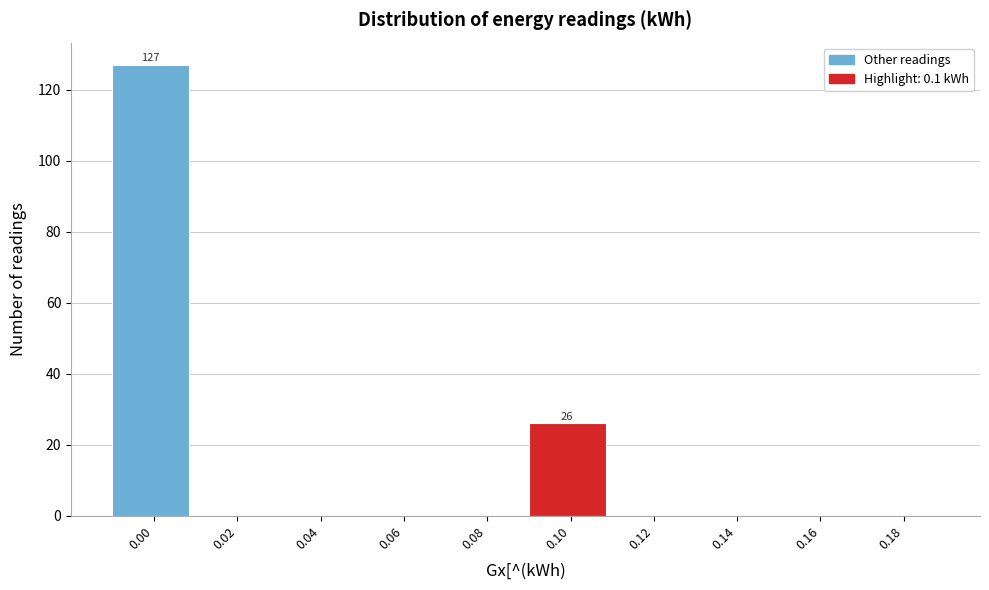

Reading right to left, transcribe all the data shown in this chart.

0.18=0	0.16=0	0.14=0	0.12=0	0.10=26	0.08=0	0.06=0	0.04=0	0.02=0	0.00=127